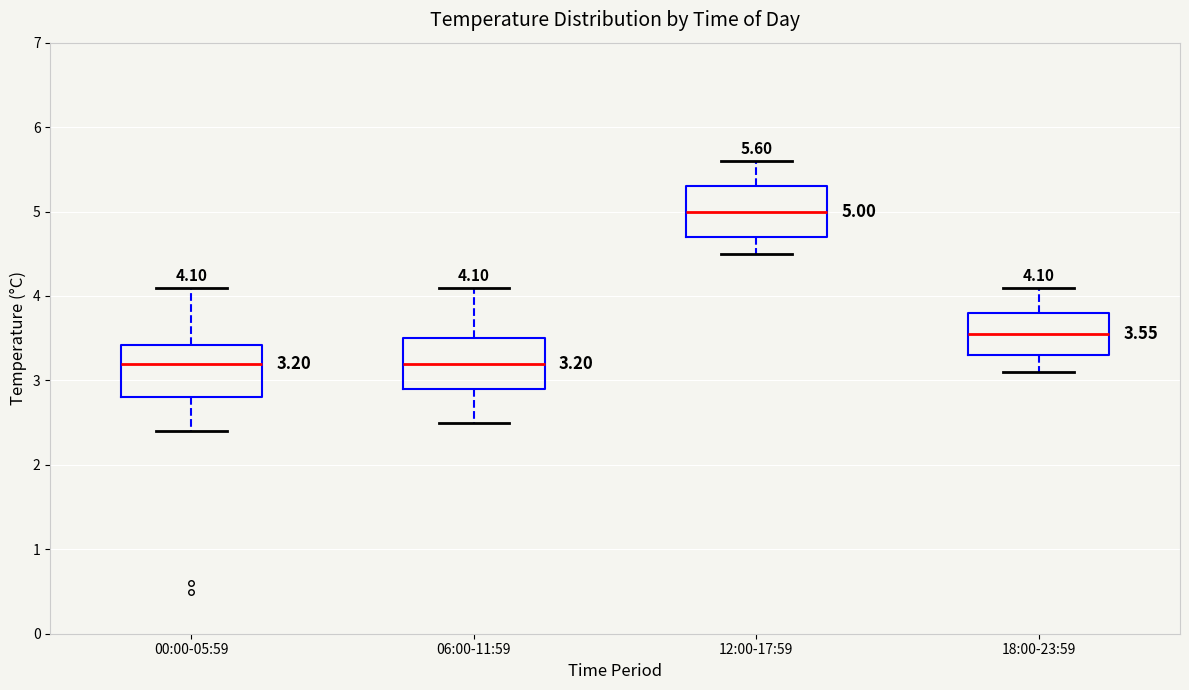

Which box has the highest median line?

12:00-17:59